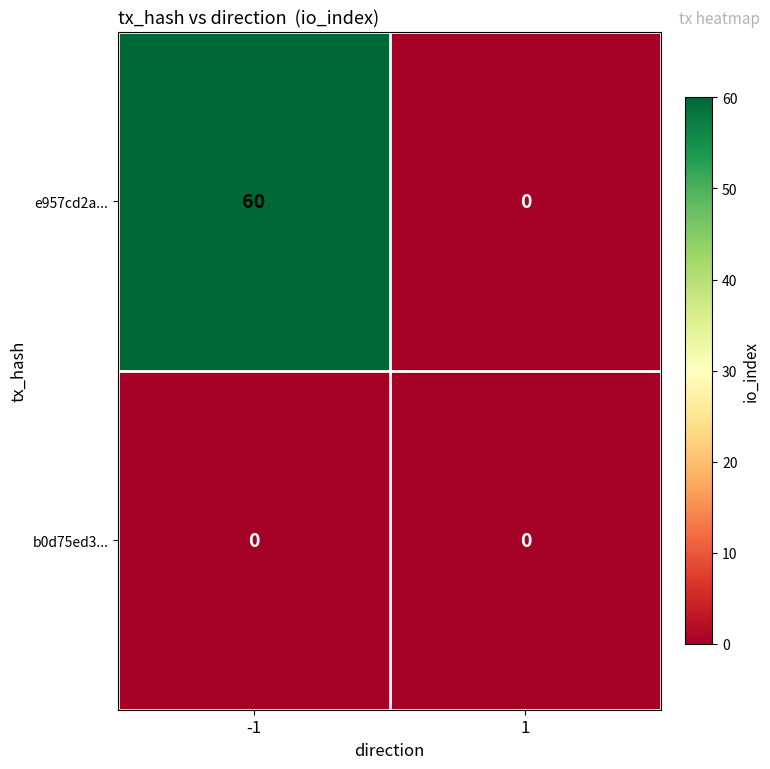

Is it true that e957cd2a... equals 60 at -1?

True